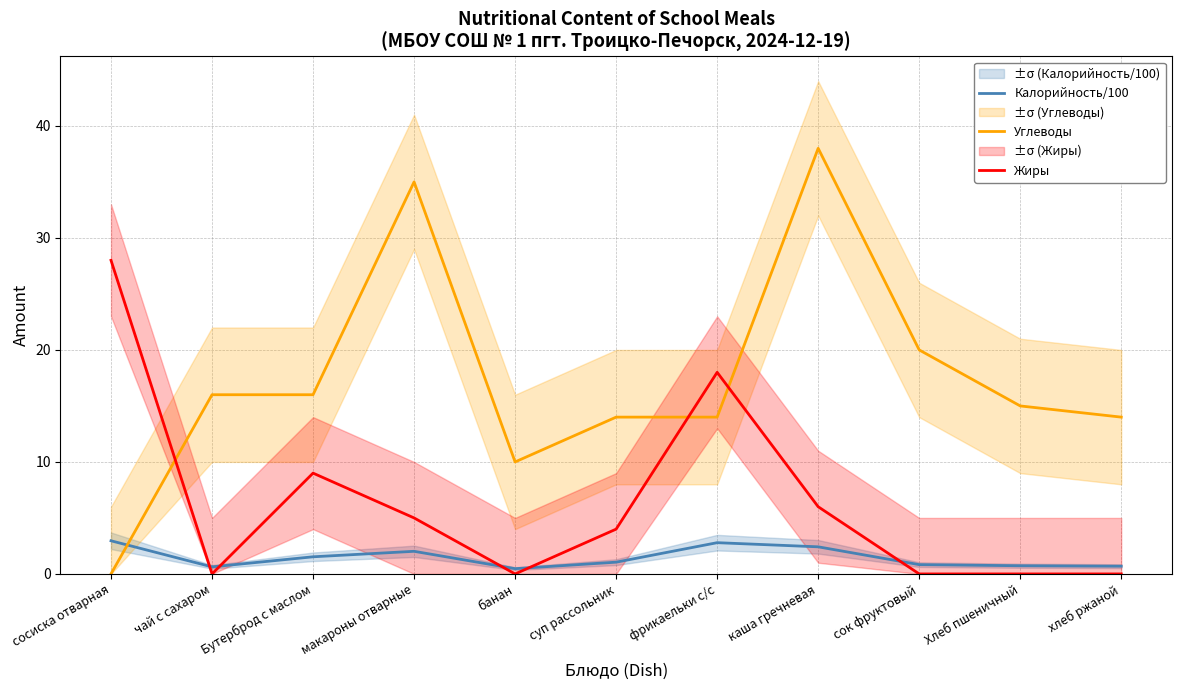

True or false: Калорийность/100 and Жиры intersect in this chart.

True